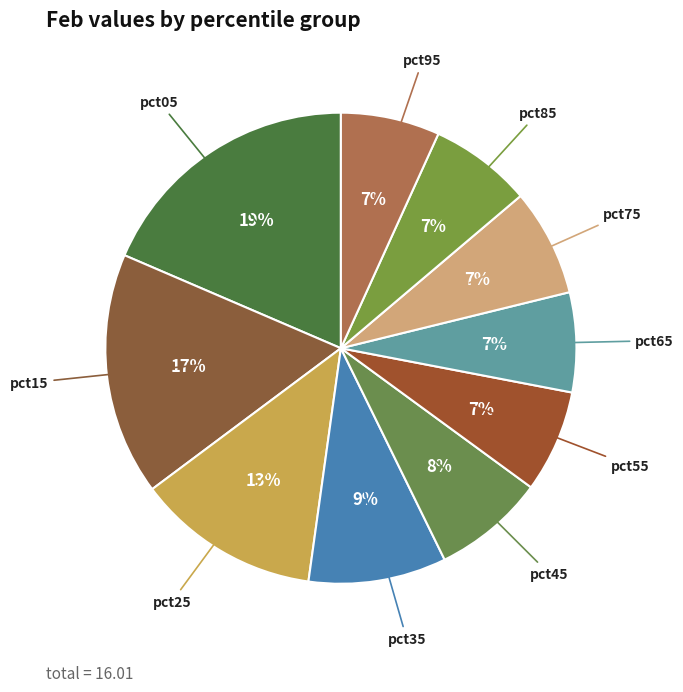

Is there a majority slice in this chart?

No